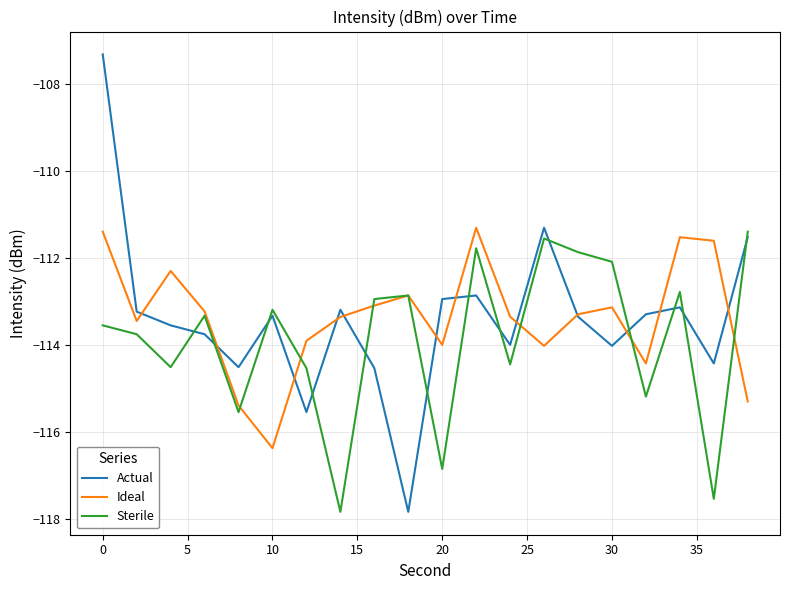

What is the difference between the maximum and minimum values in the Actual series?

10.5